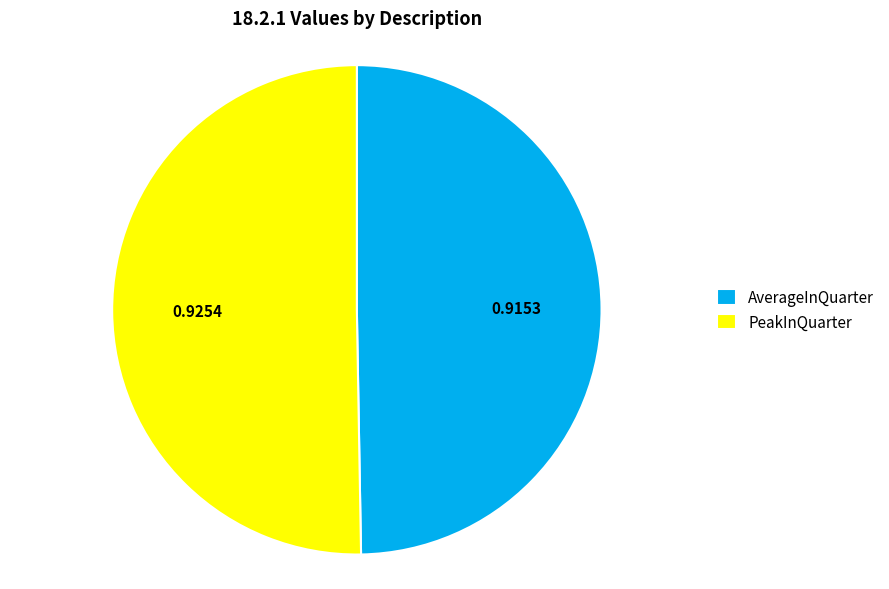

Is there any slice that represents more than half of the pie?

Yes